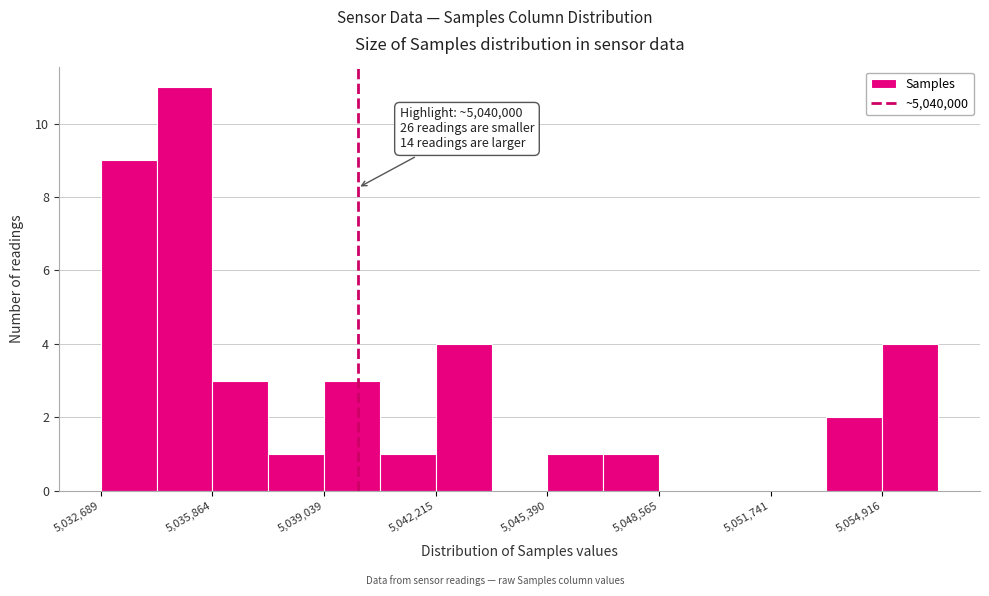

Around what value on the x-axis is the tallest bar? Give the approximate position of its centre, as read against the axis.

5035000